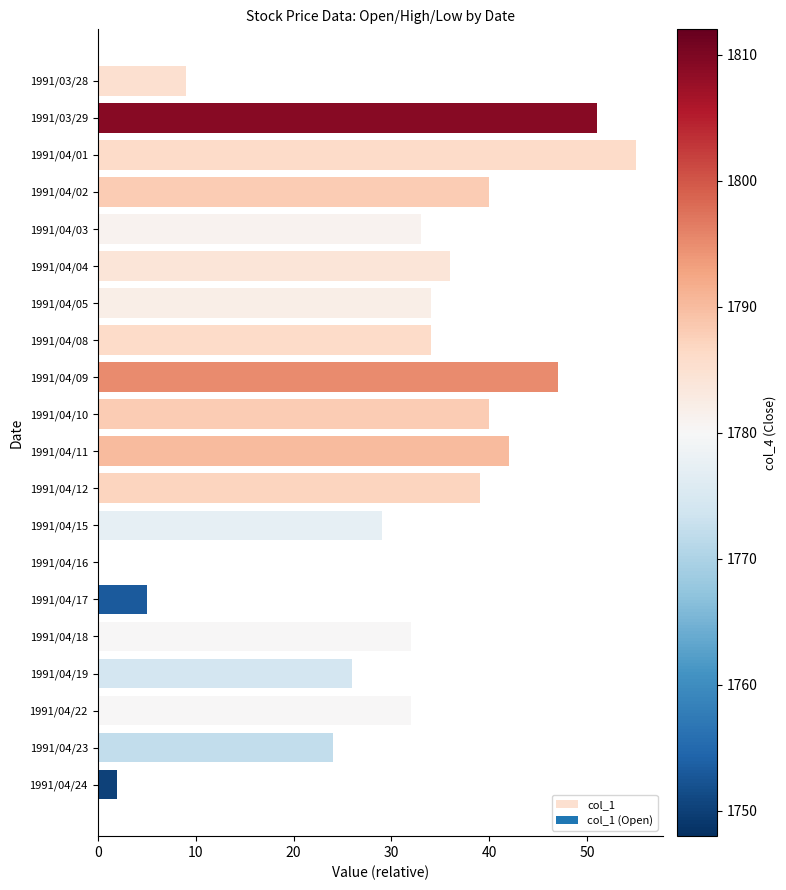

What is the greatest value displayed?

55